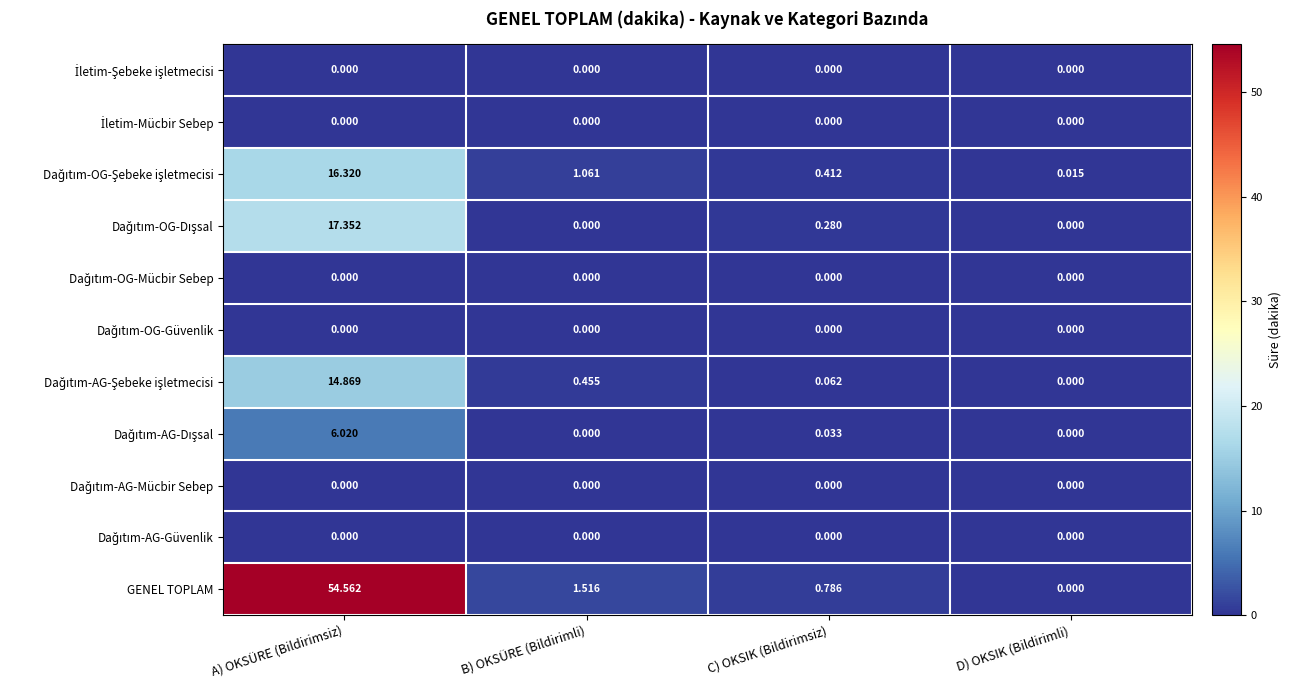

Which series has the widest spread of values?

GENEL TOPLAM